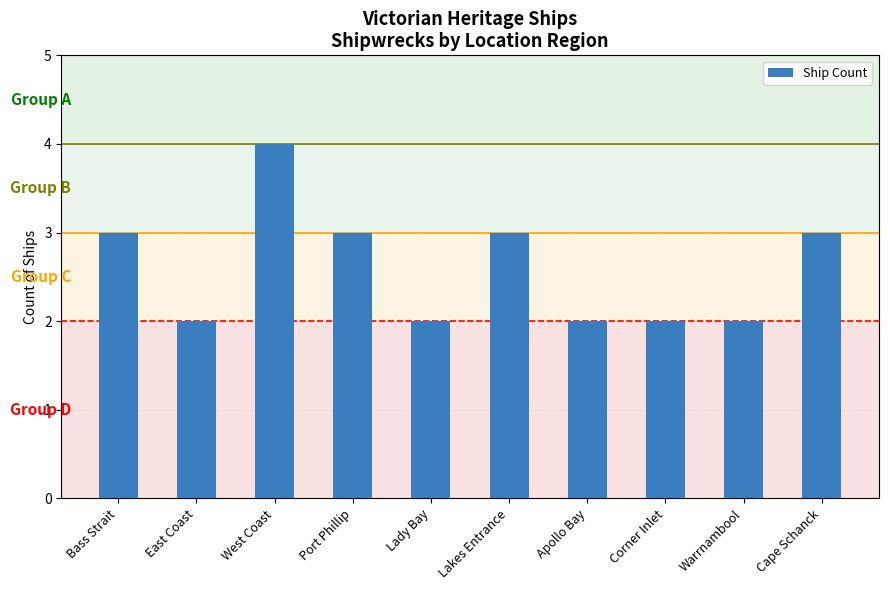

How many bars are there in total?

10